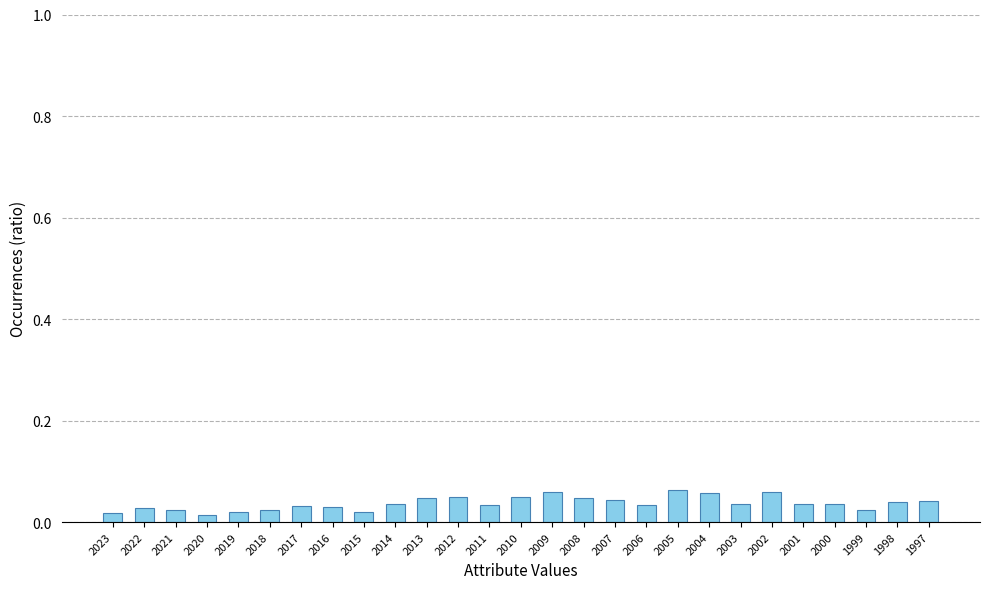

The value at 2002 is 0.0. True or false?

False